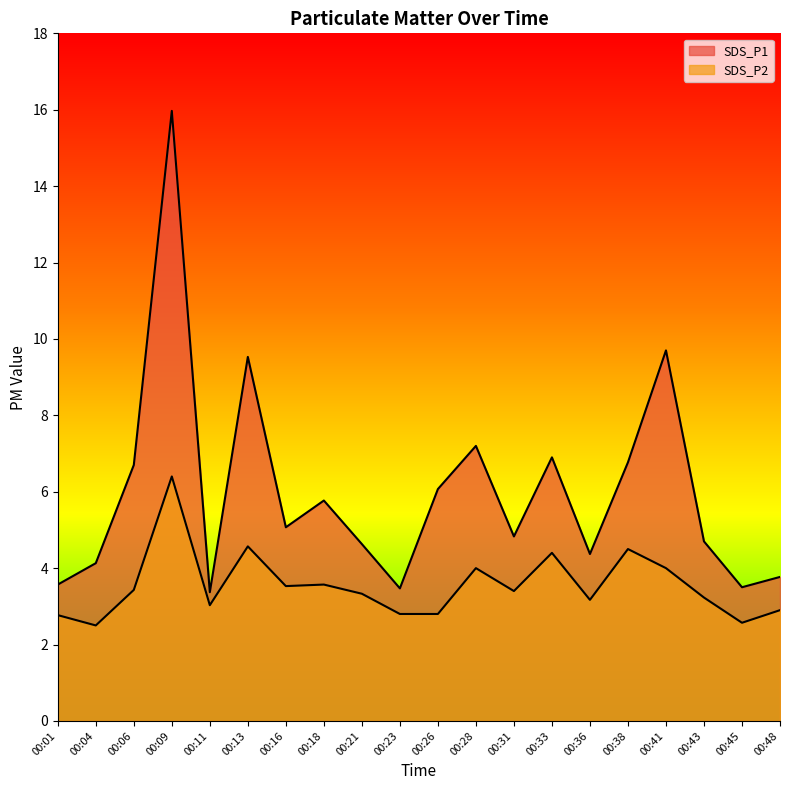

How many interior local peaks does the SDS_P1 series have?

6